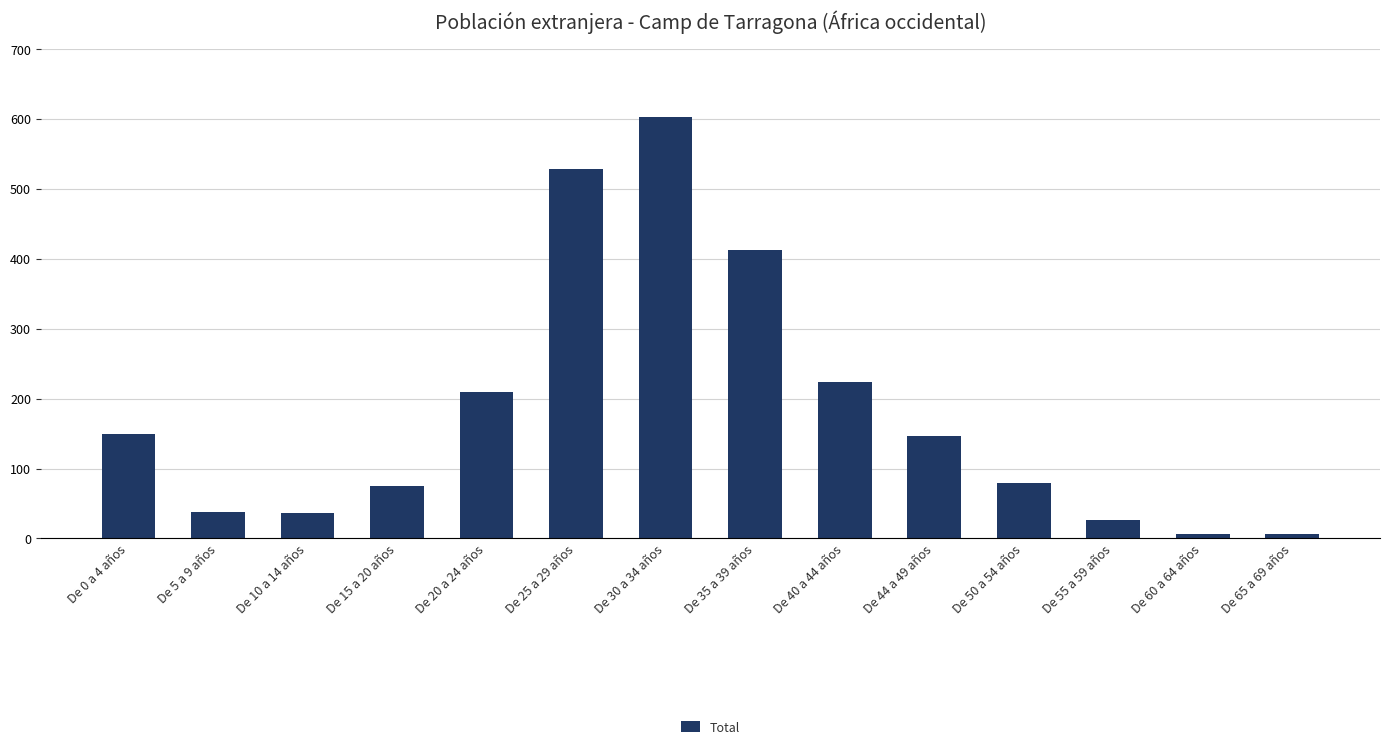

Is it true that the value at De 0 a 4 años is 204?

False